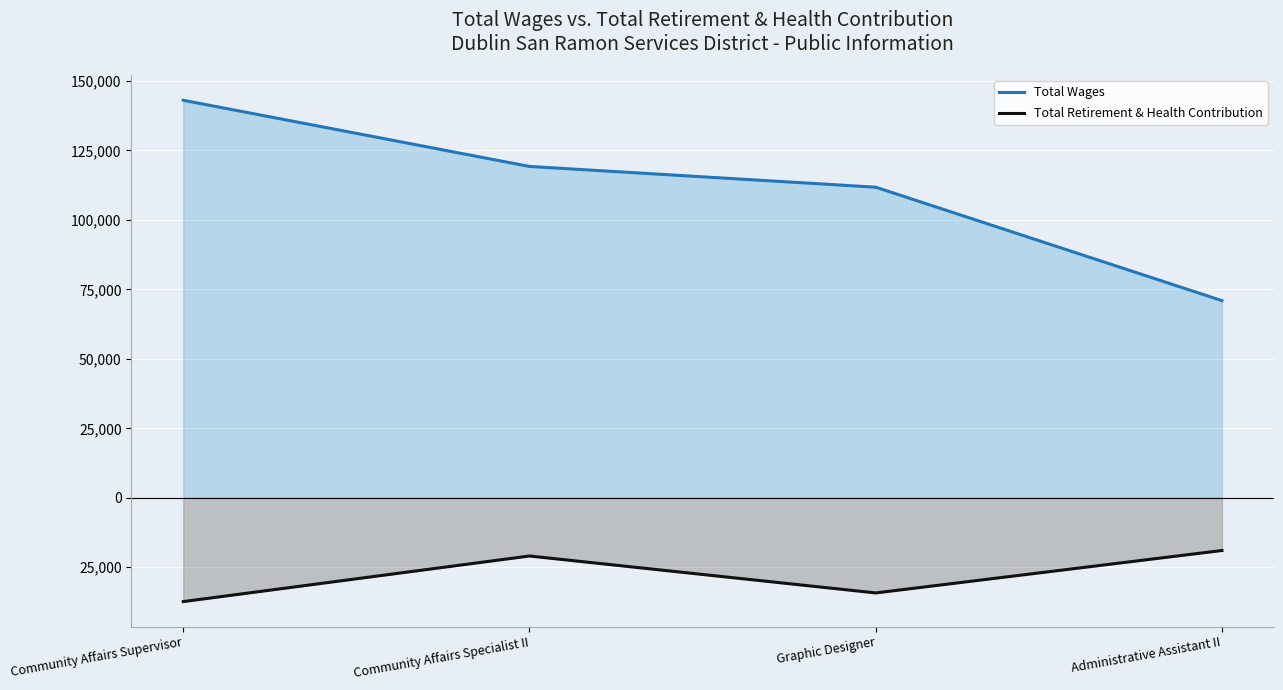

True or false: Total Retirement & Health Contribution and Total Wages cross at least once.

False